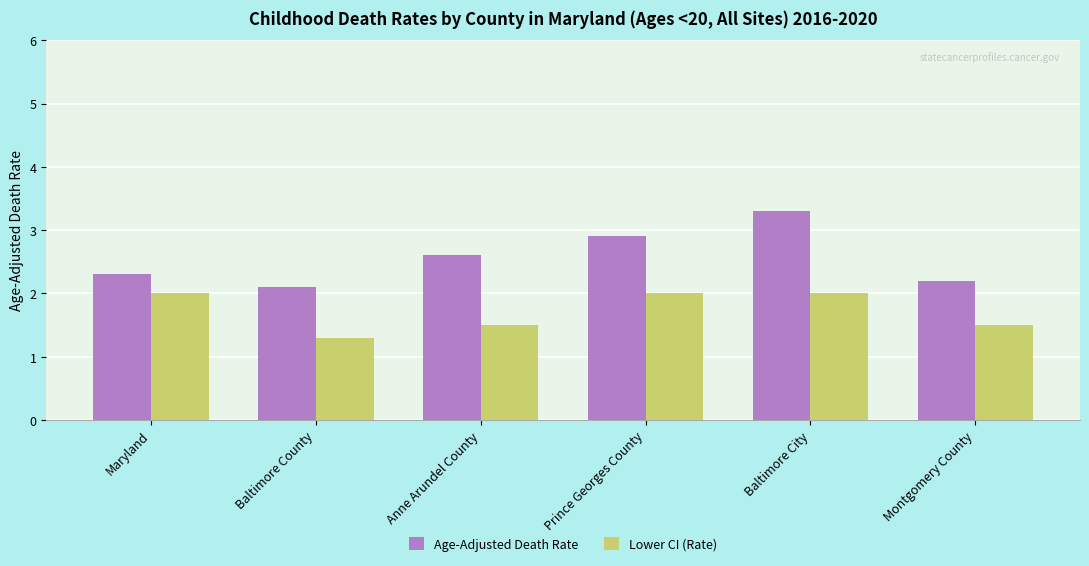

Is the value of Lower CI (Rate) at Maryland greater than the value of Age-Adjusted Death Rate at Anne Arundel County?

No